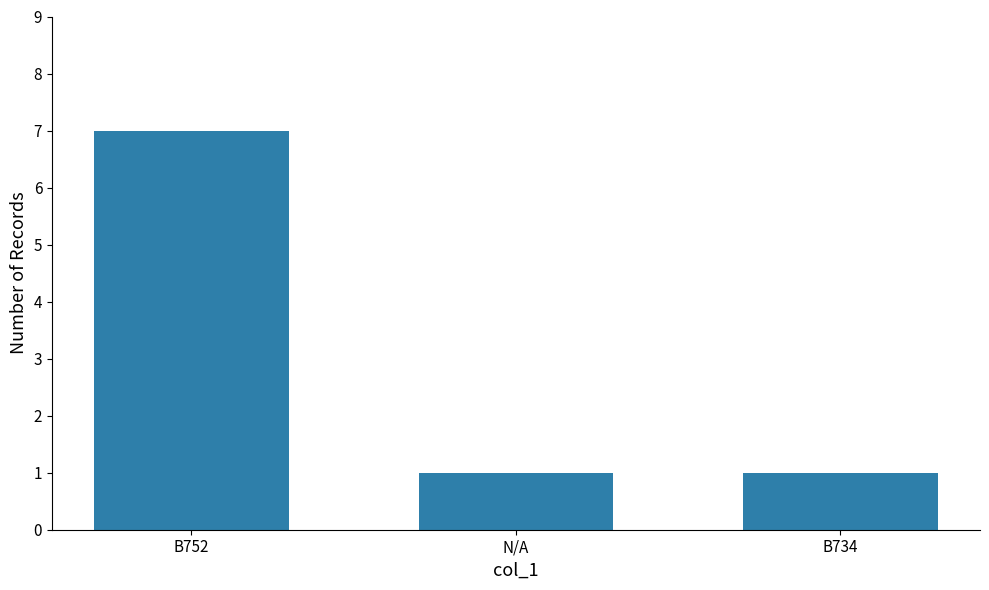

At which category does the chart reach its peak across all series?

B752